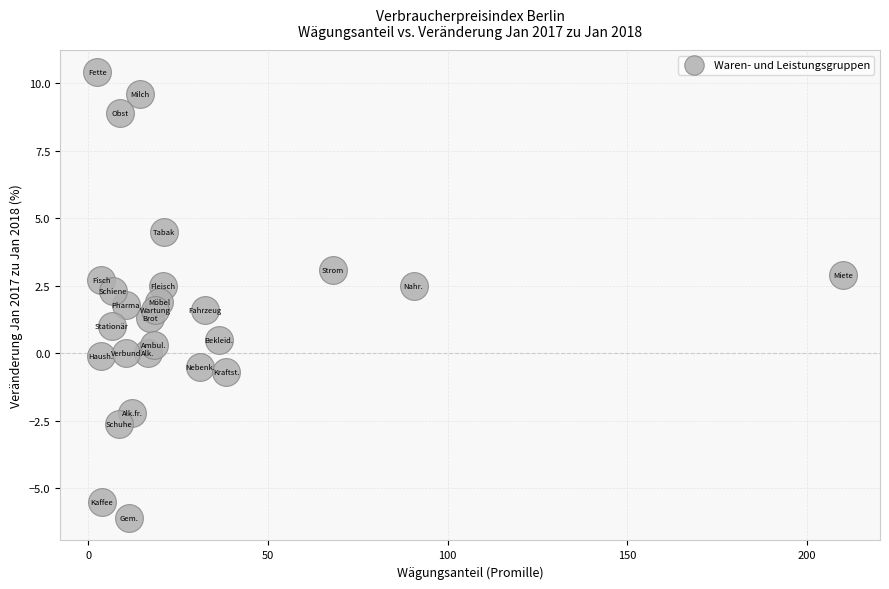

What is the range of Y values (max minus min)?

16.5